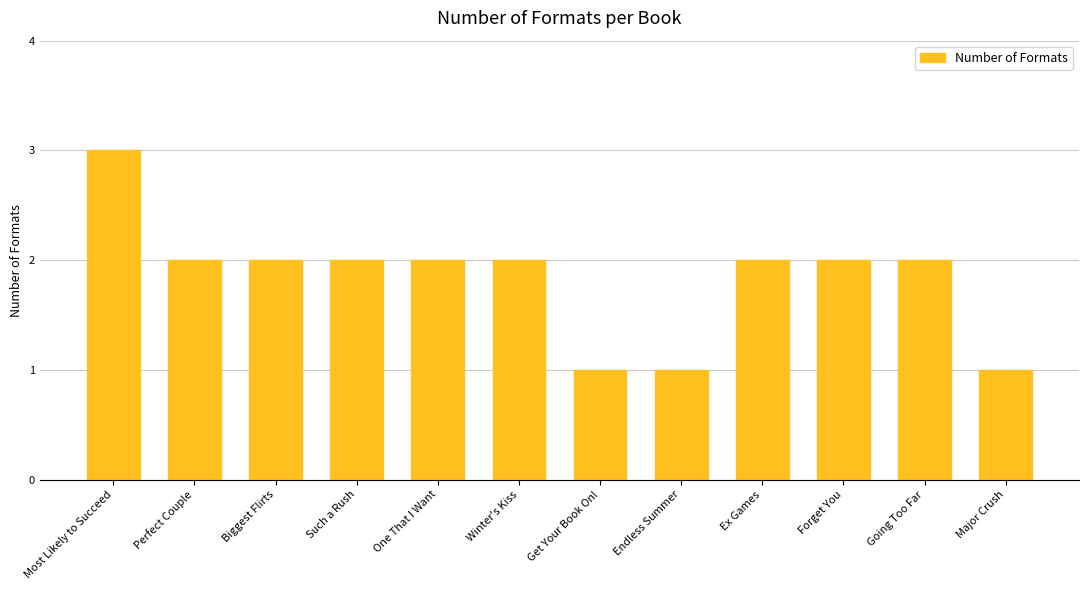

What is the difference between the values at Get Your Book On! and Such a Rush?

1